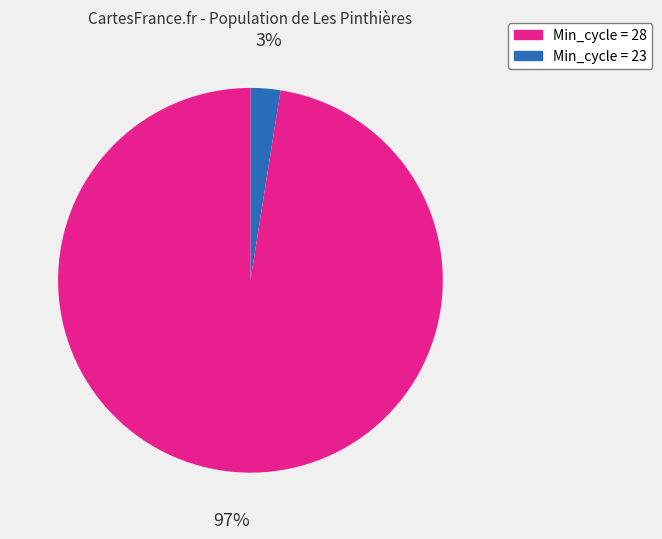

Is there a majority slice in this chart?

Yes